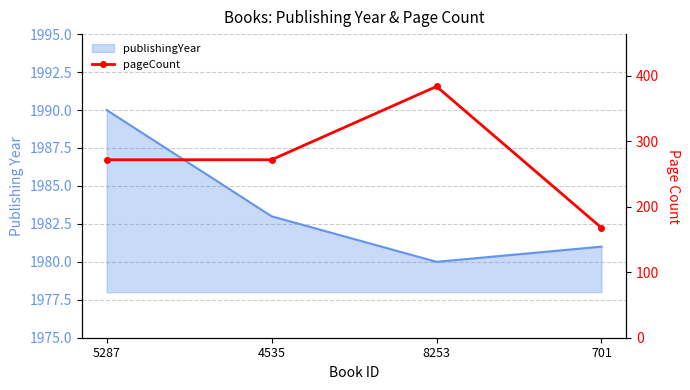

Which category has the highest value across all series?

8253